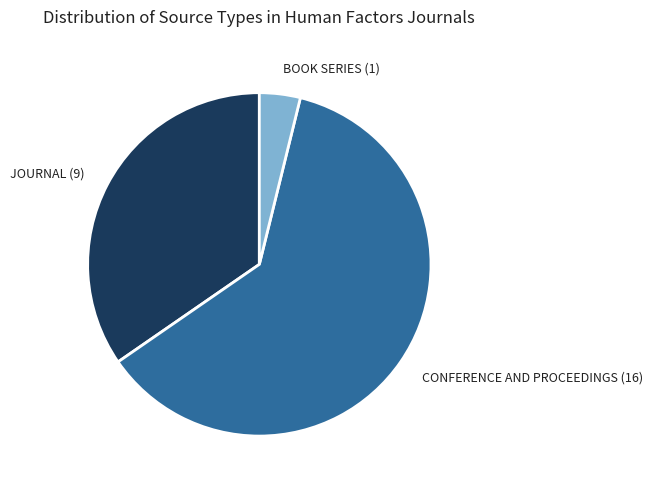

Do CONFERENCE AND PROCEEDINGS (16) and JOURNAL (9) together represent more than half of the pie?

Yes